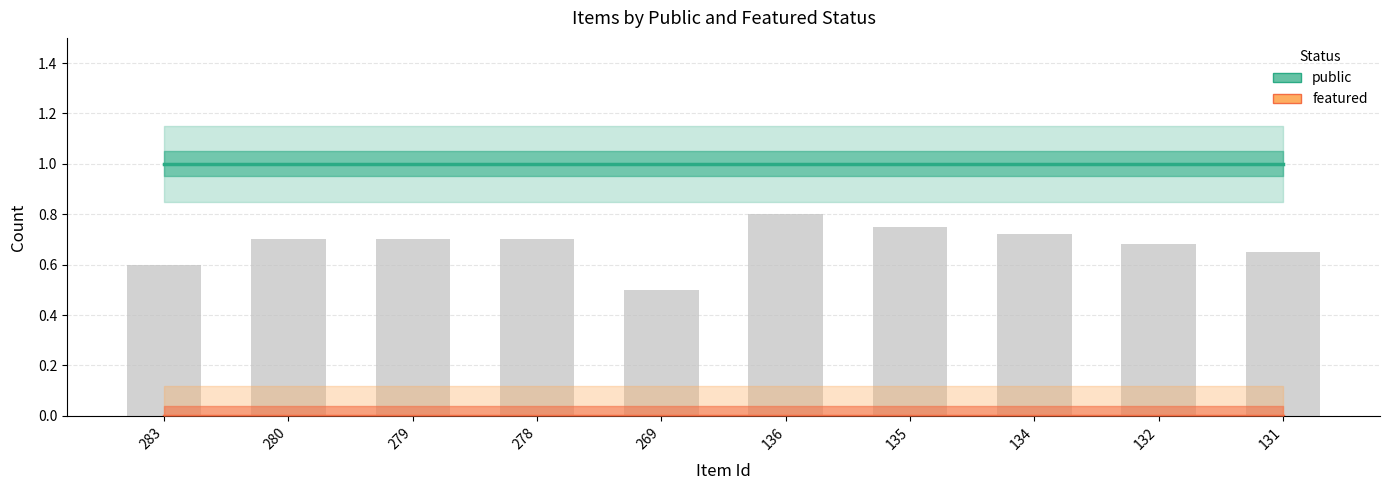

Rank the series at 280 from highest to lowest value.

public, featured